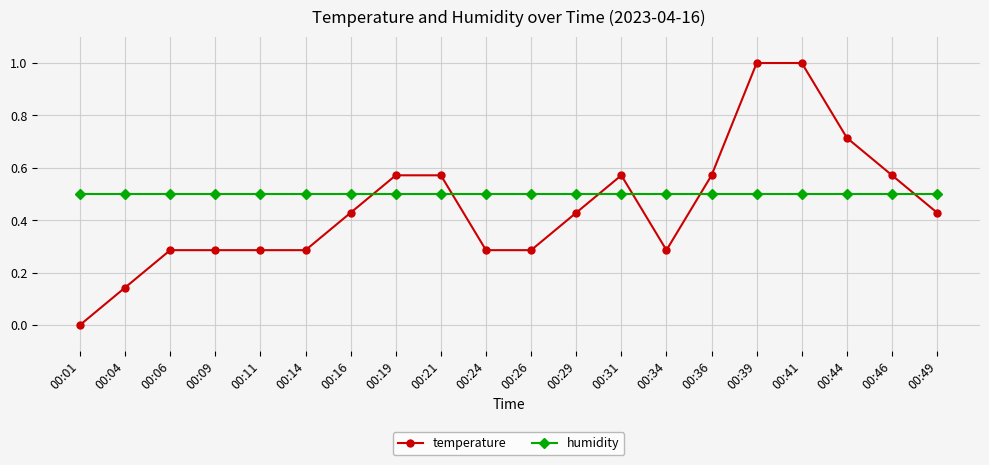

How many series are shown in this chart?

2